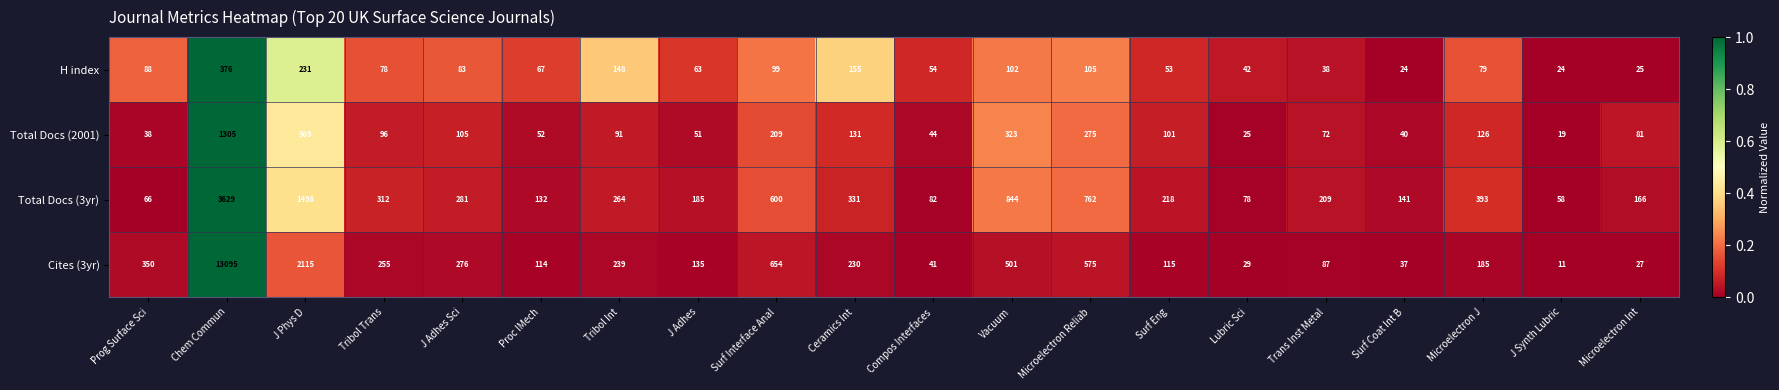

Which label corresponds to the largest value in the chart?

Chem Commun